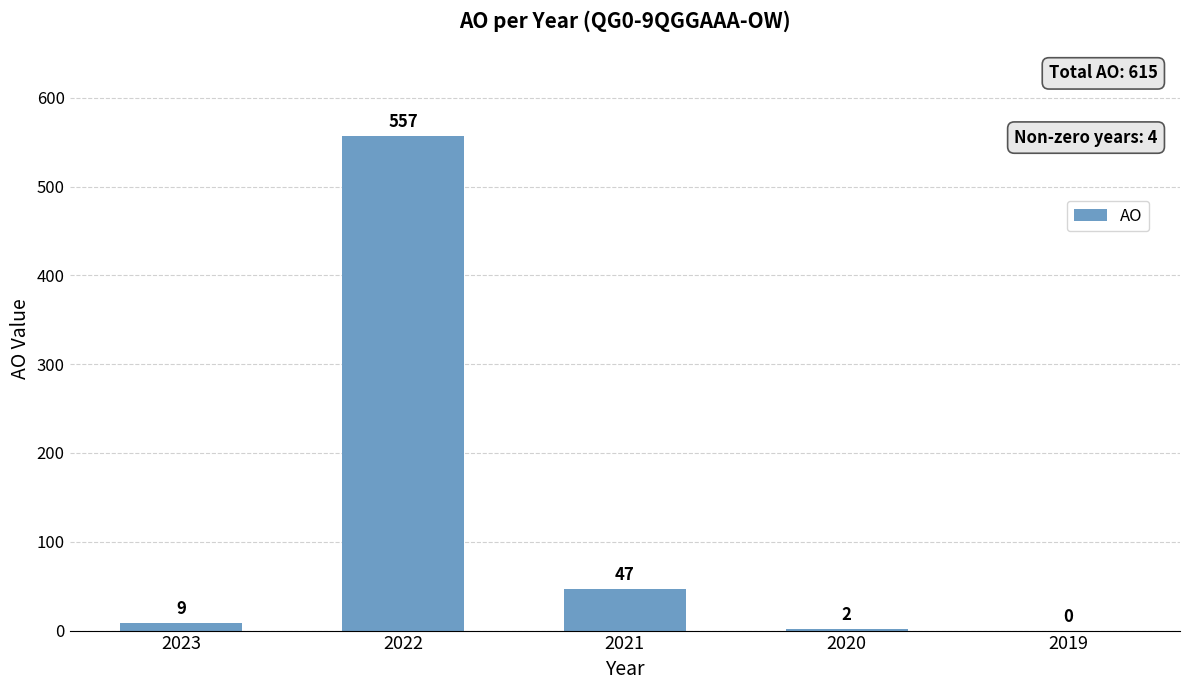

Are the bars horizontal?

No